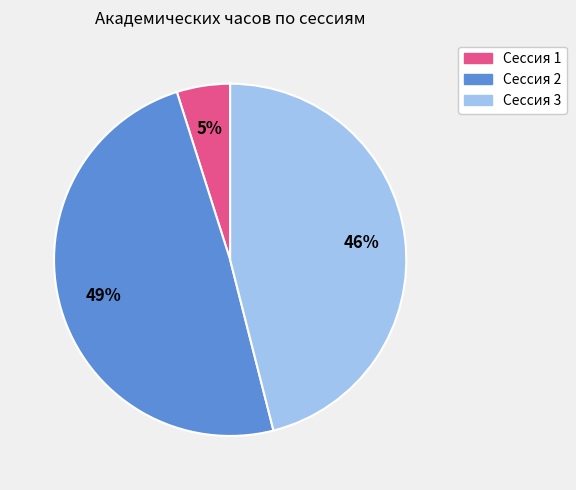

To the nearest percent, what percentage of the pie is Сессия 3?

46%